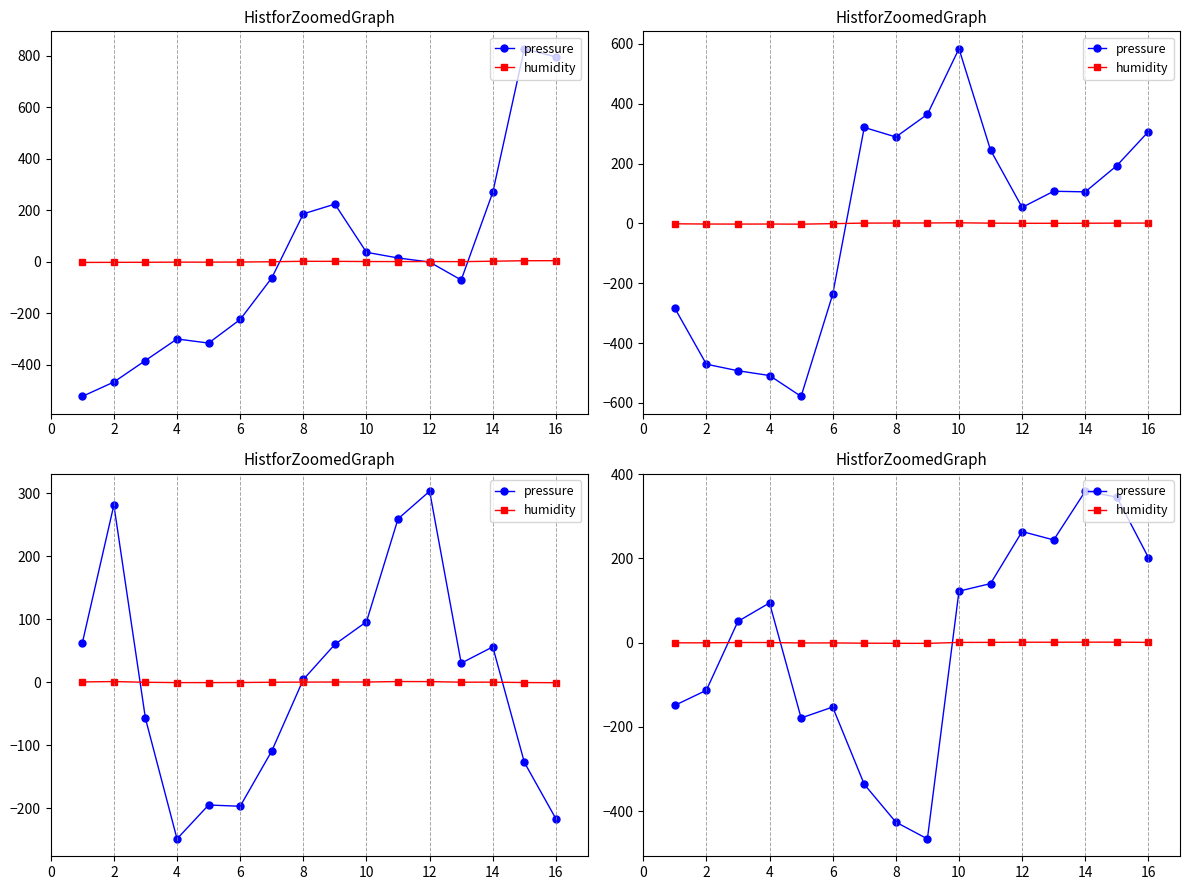

How many interior local peaks does the humidity series have?

2